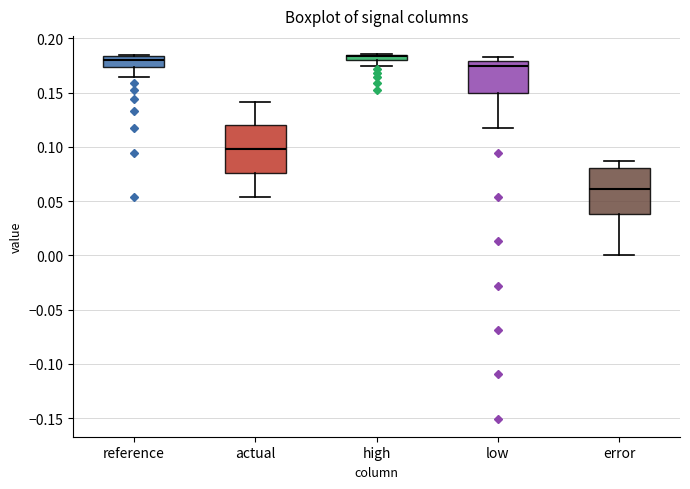

Where is the lower edge of the box for high on the y-axis? The values are not printed on the chart, so give them approximately, as read against the axis.

0.180